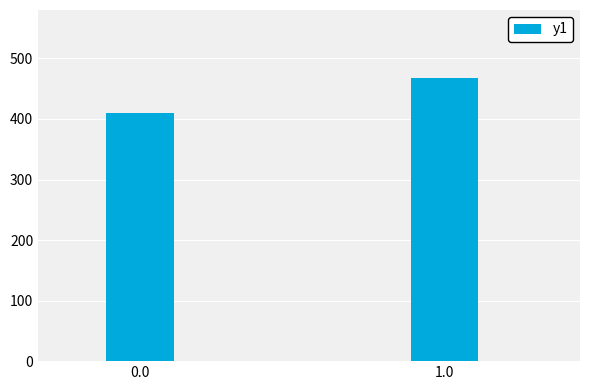

What is the average value?

438.4